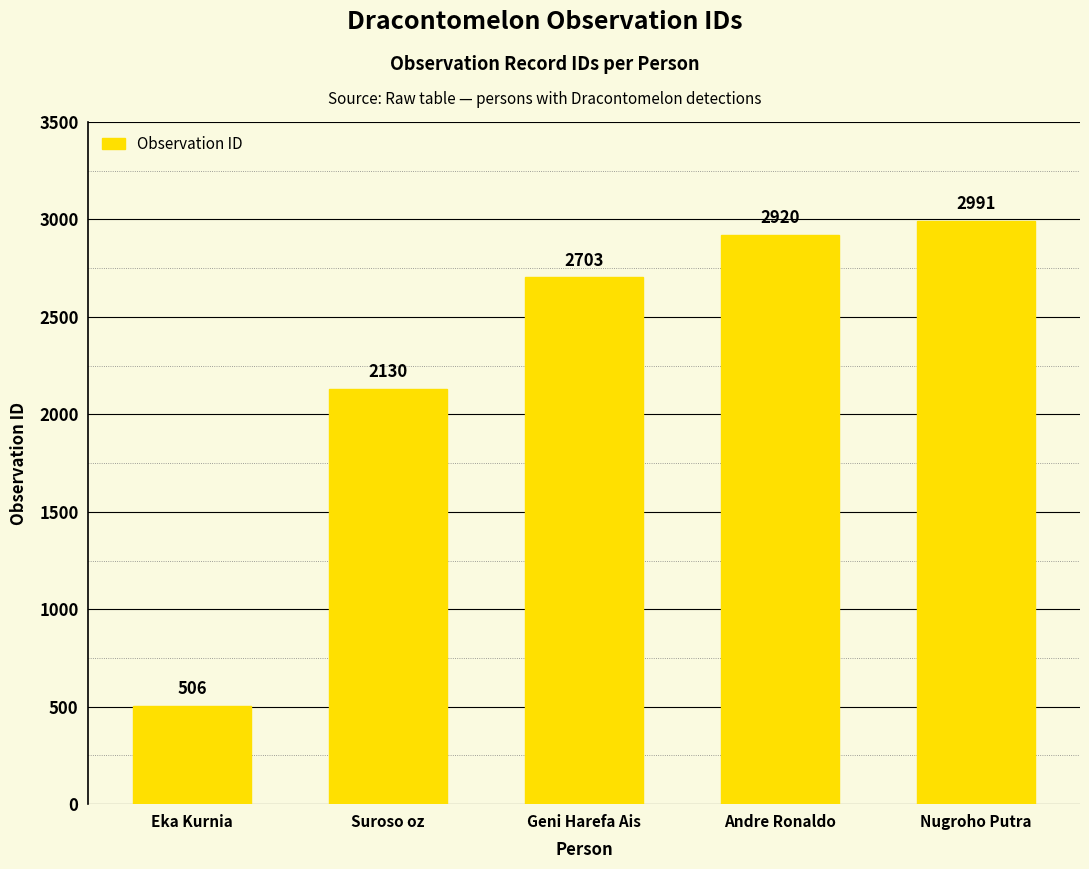

What is the sum of the values at Nugroho Putra and Andre Ronaldo?

5911